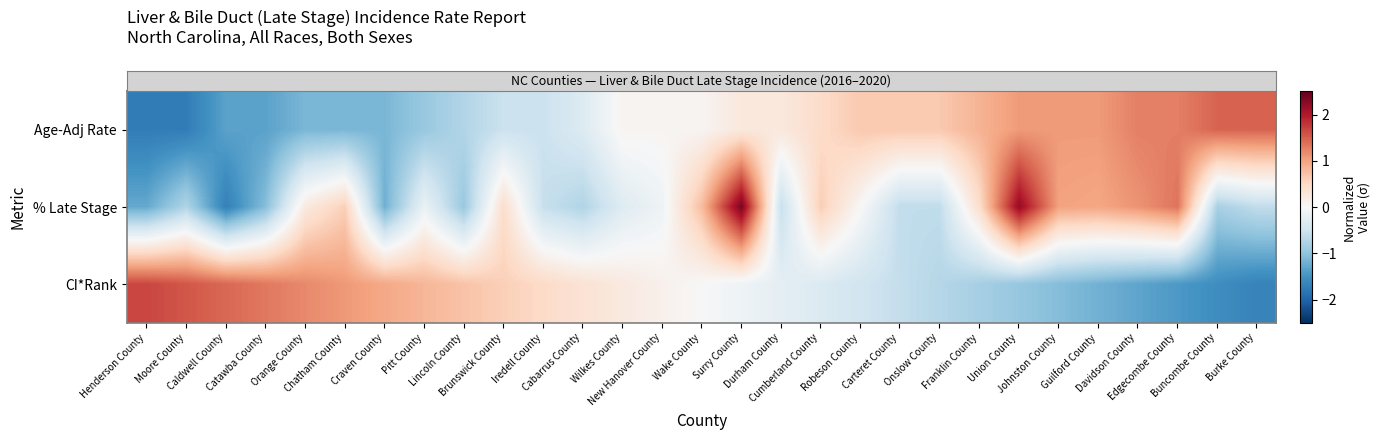

What is the smallest value displayed?

-1.7